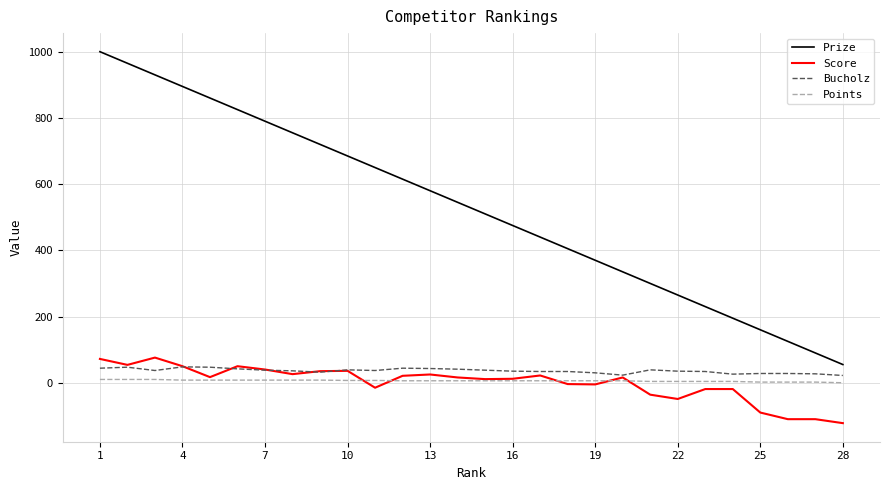

How many Points values are between 4 and 8?

21